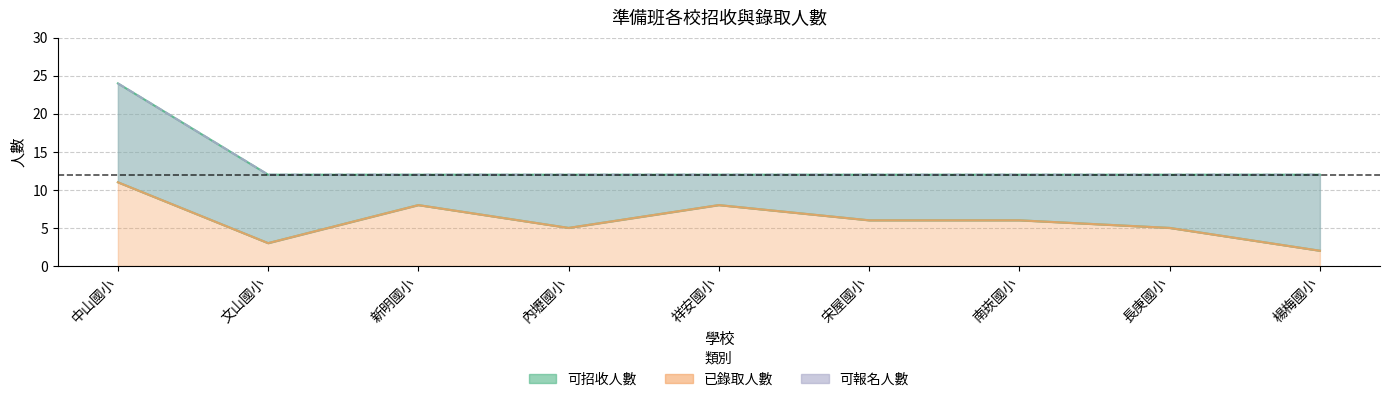

What is the total value across all series at 長庚國小?

17